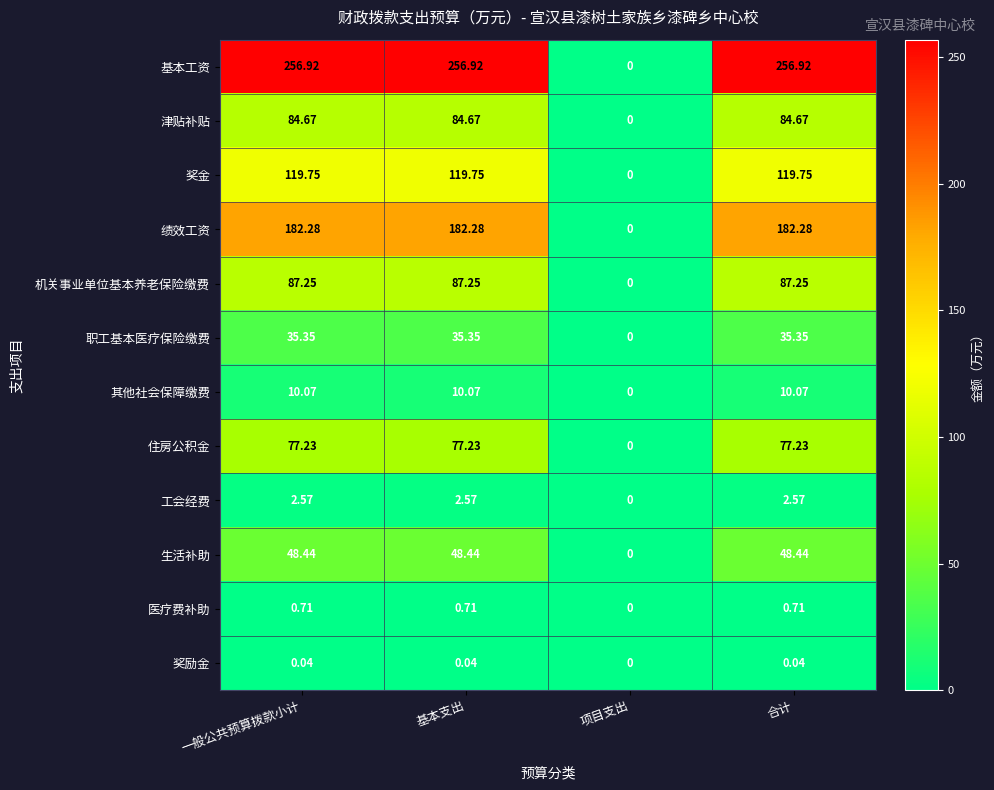

Which series has the widest spread of values?

基本工资